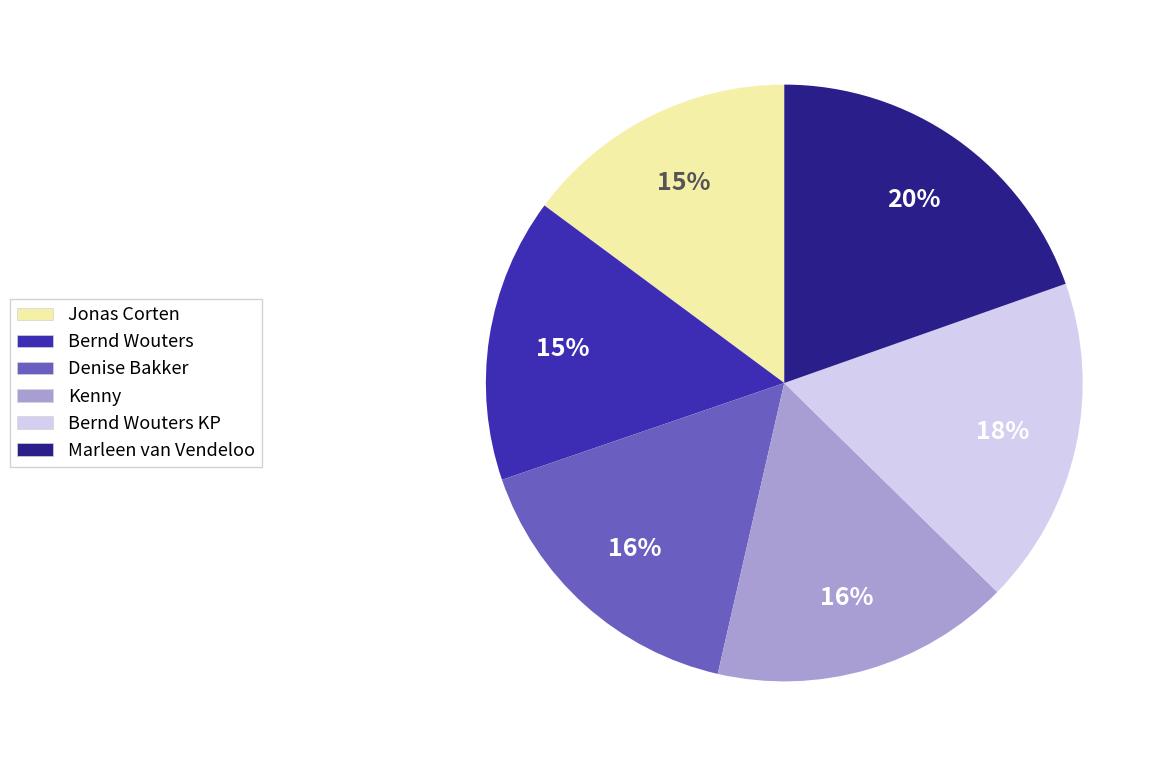

To the nearest percent, what is the average slice percentage?

17%